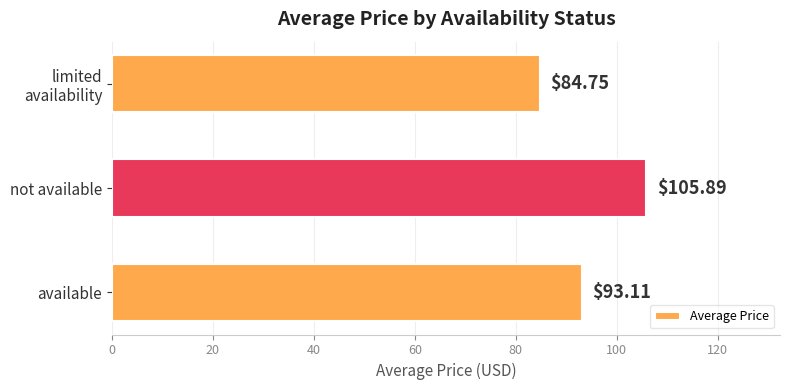

What is the change in value from available to not available?

+12.8